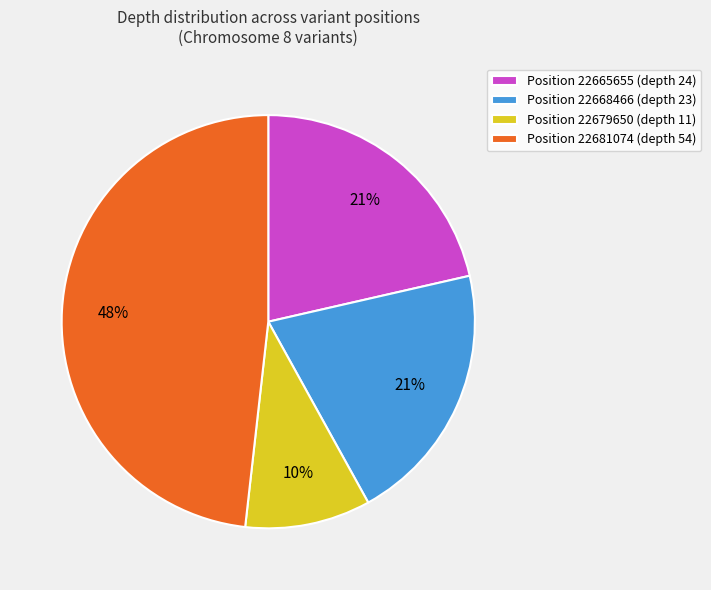

How many segments does this pie chart have?

4